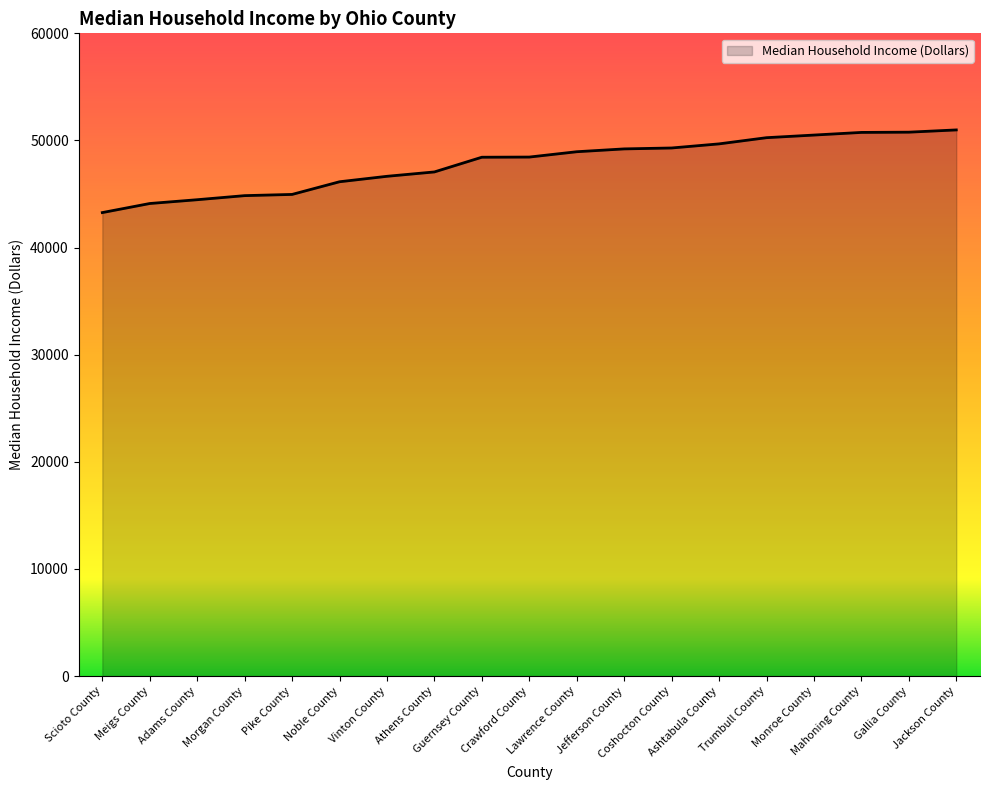

What is the average value?

47831